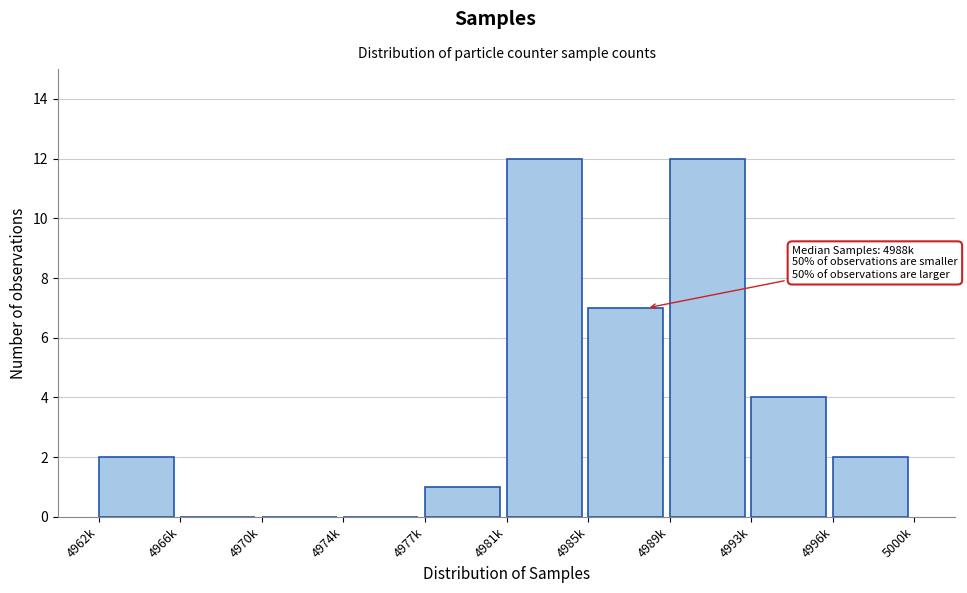

Reading left to right, list all the values displayed in this chart.

4962k=2	4966k=0	4970k=0	4974k=0	4977k=1	4981k=12	4985k=7	4989k=12	4993k=4	4996k=2